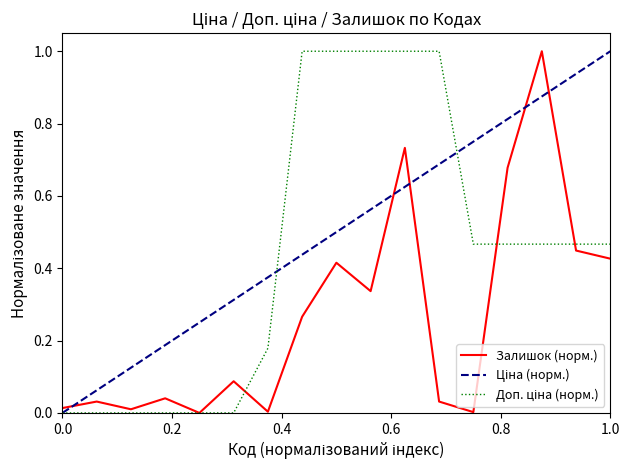

True or false: Залишок and Доп. ціна cross at least once.

True